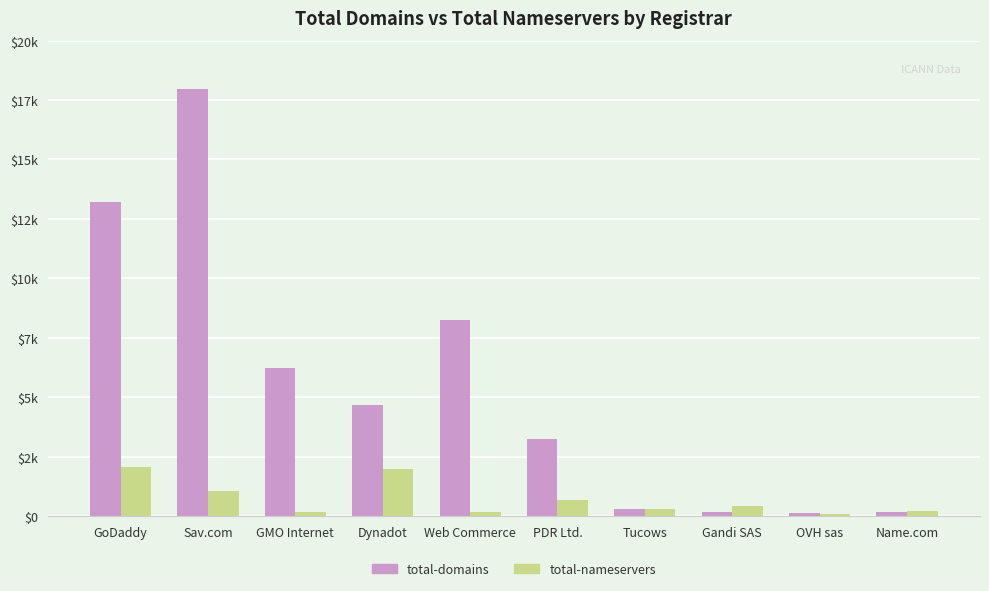

What is the value of the total-nameservers bar at the 9th from the left?

70